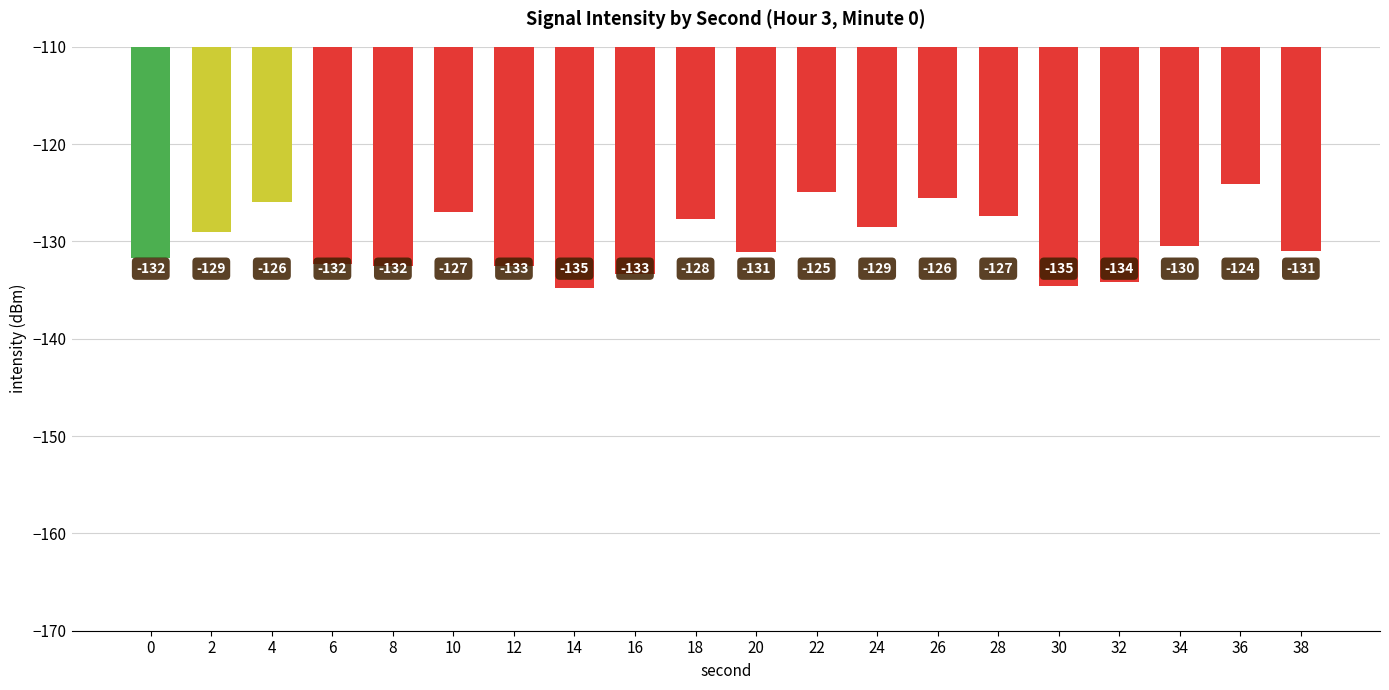

What is the sum of all values?

-2598.6